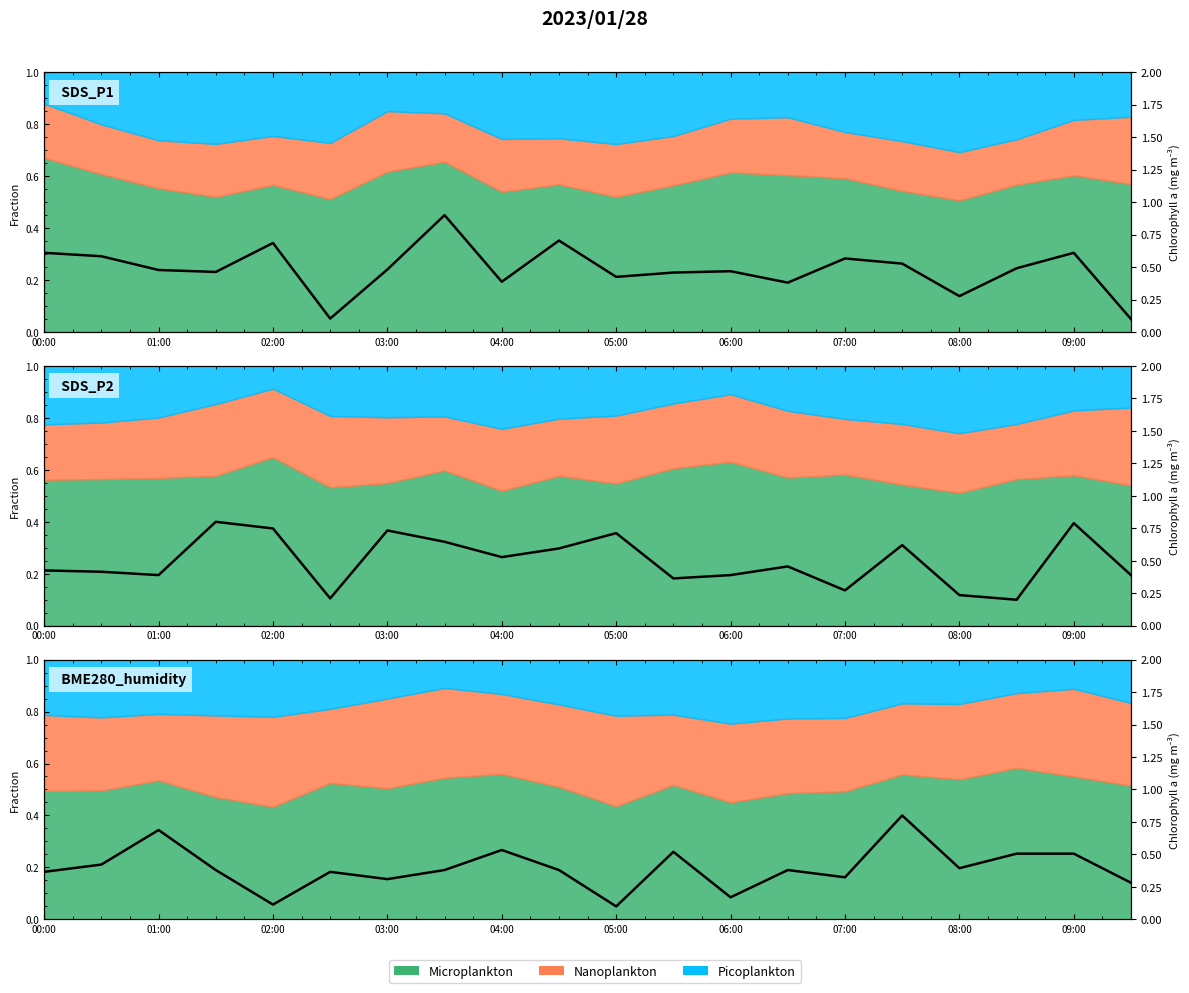

What is the average value?

0.4